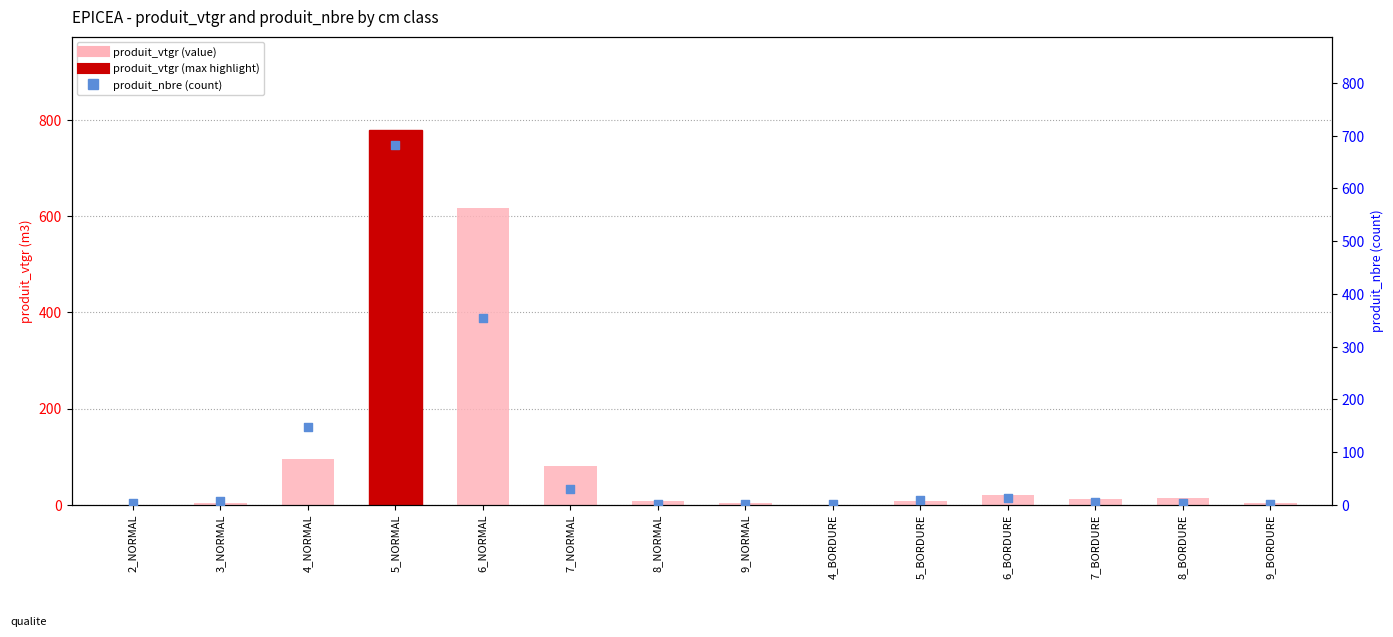

Which series has the largest Y range (max minus min)?

produit_vtgr